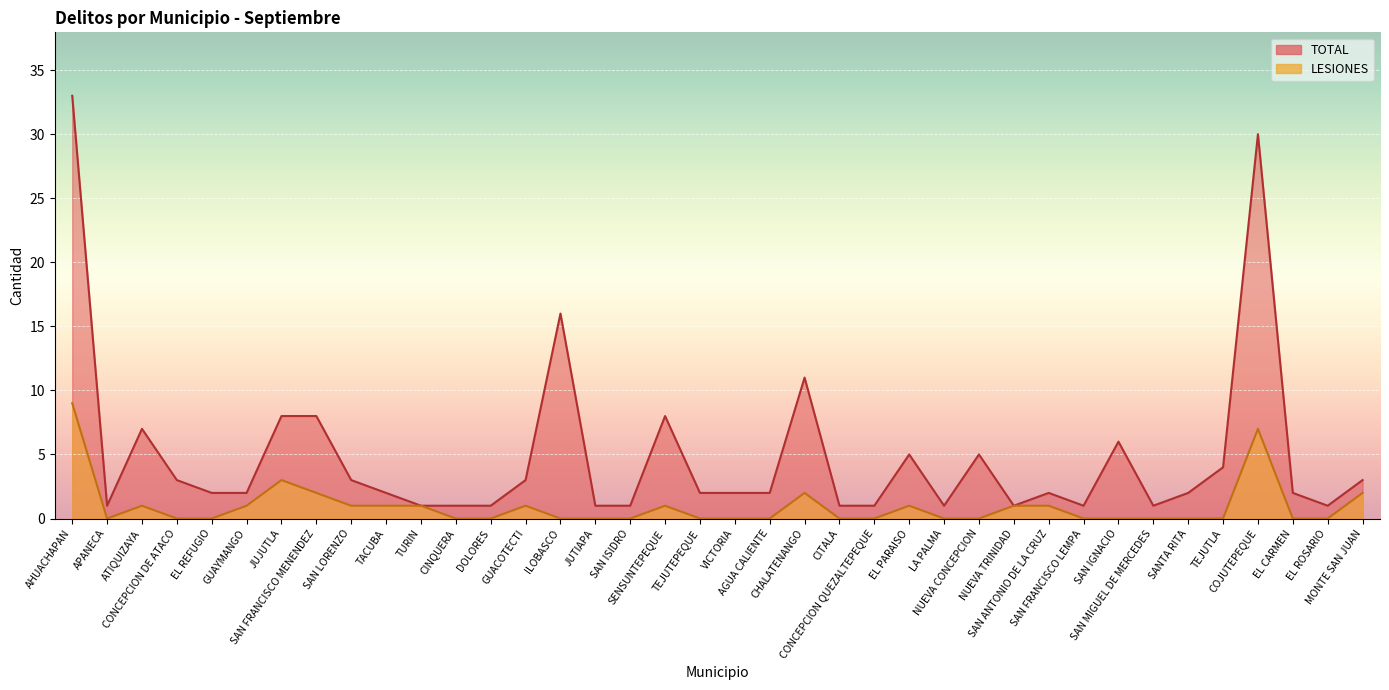

At how many categories does at least one series exceed 31?

1